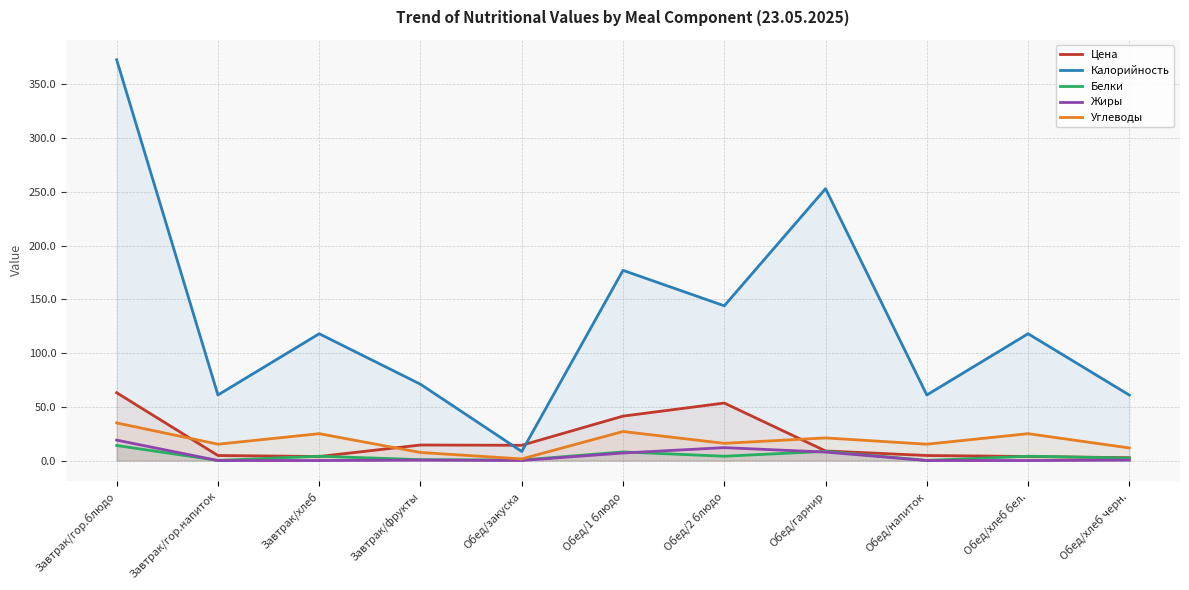

What is the label of the 6th point from the left?

Обед/1 блюдо